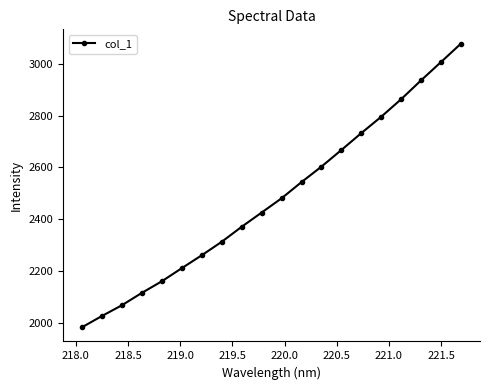

Reading right to left, what are all the values shown in this chart?

3079.7	3008.4	2937.6	2864.6	2796.6	2733.2	2667.7	2603.4	2543.4	2480.8	2425.5	2370.4	2312.4	2260.2	2210.3	2159.6	2114.7	2066.9	2025.3	1981.7